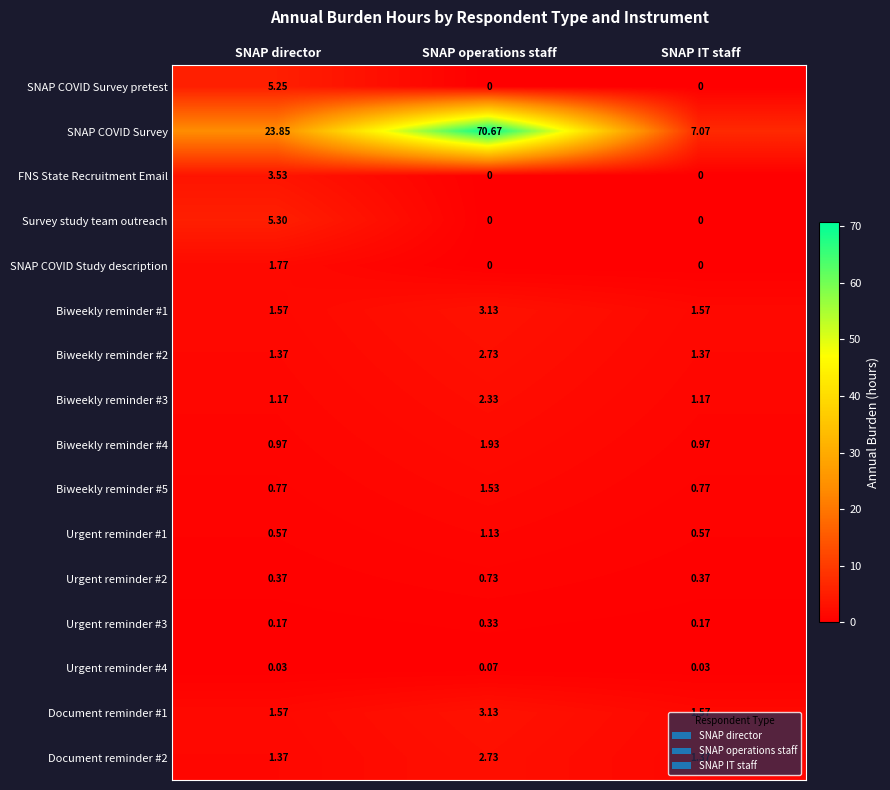

What is the total value across all series at SNAP operations staff?

90.4